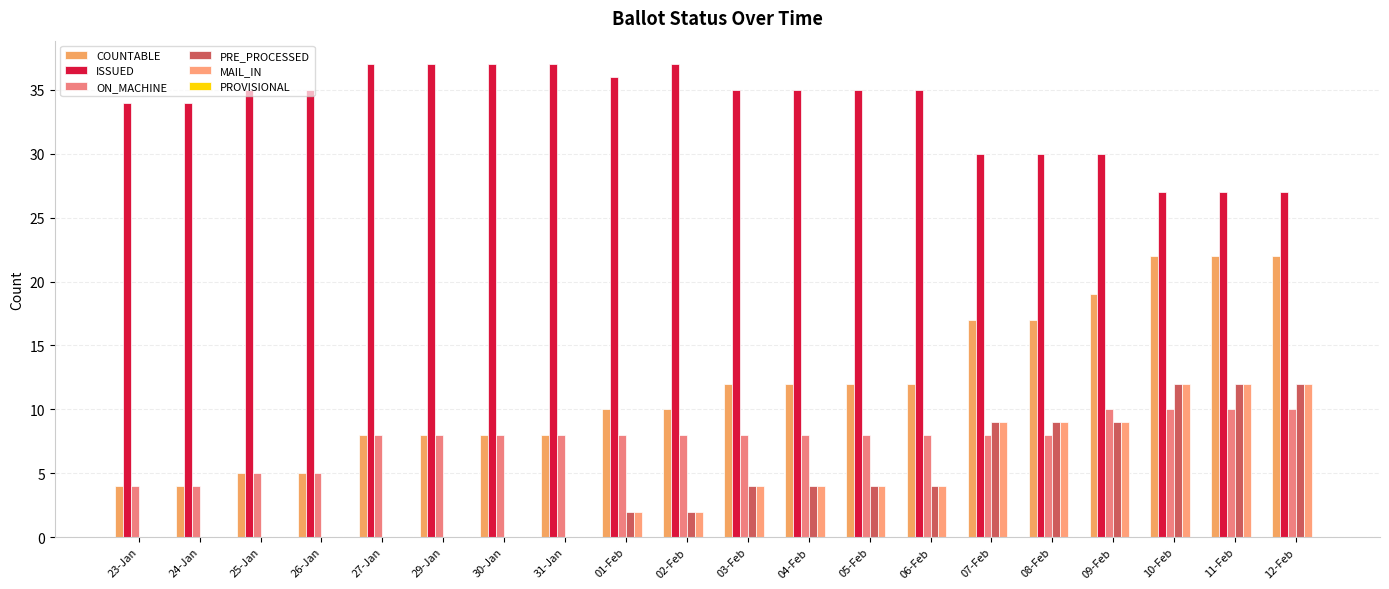

List the series in order of their peak value, highest first.

ISSUED, COUNTABLE, PRE_PROCESSED, MAIL_IN, ON_MACHINE, PROVISIONAL